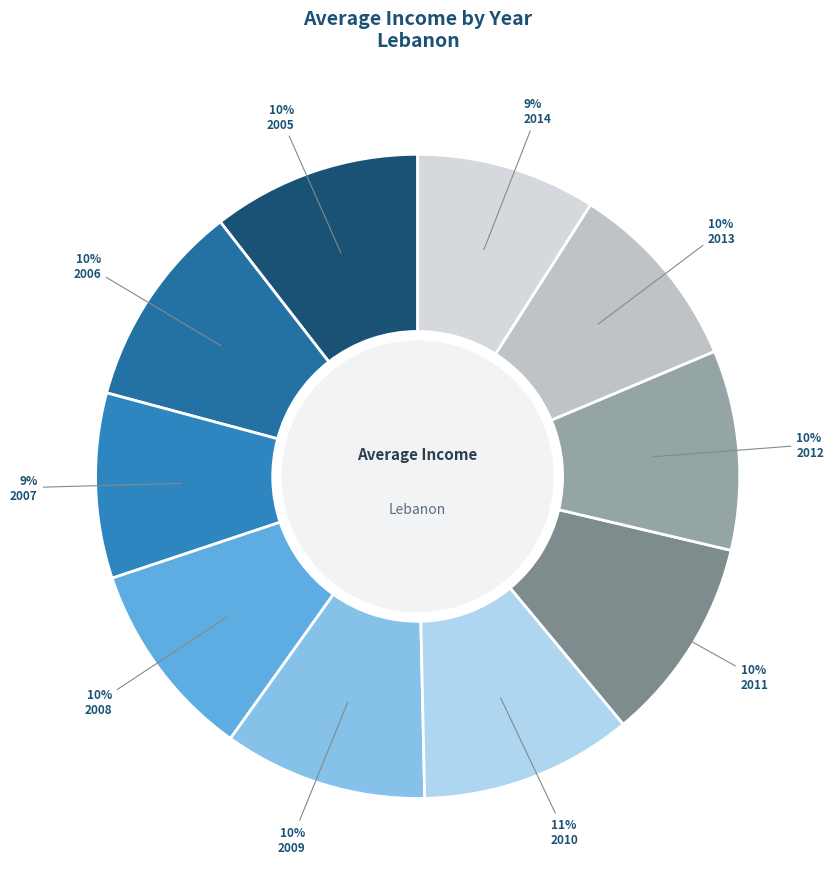

Count the number of slices in the pie.

10